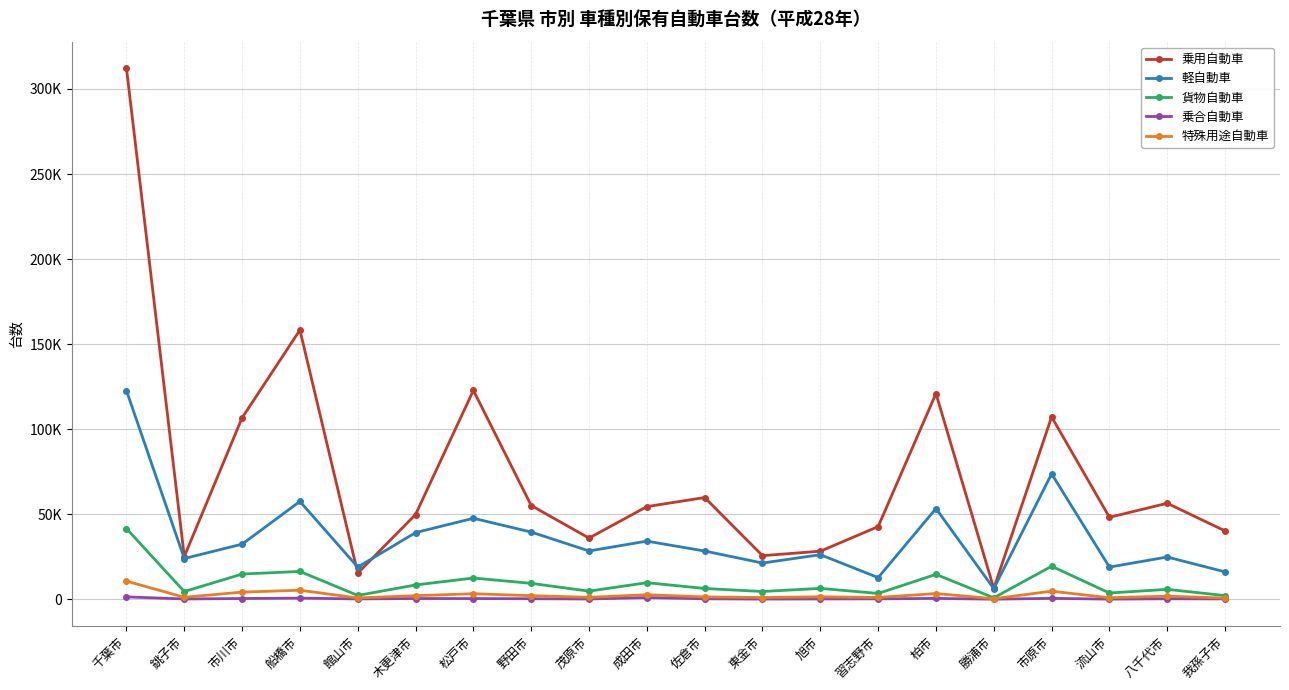

True or false: 貨物自動車 and 乗合自動車 cross at least once.

False